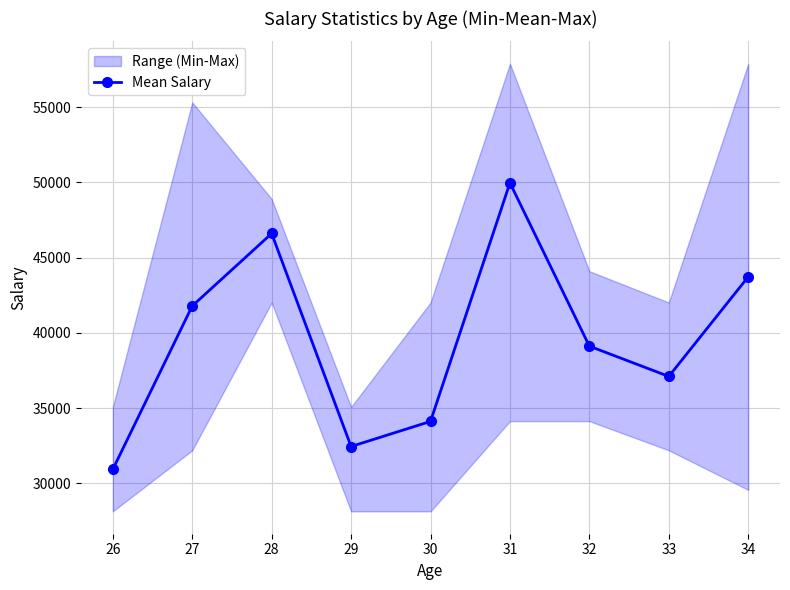

At which category does the data reach its first local peak?

28